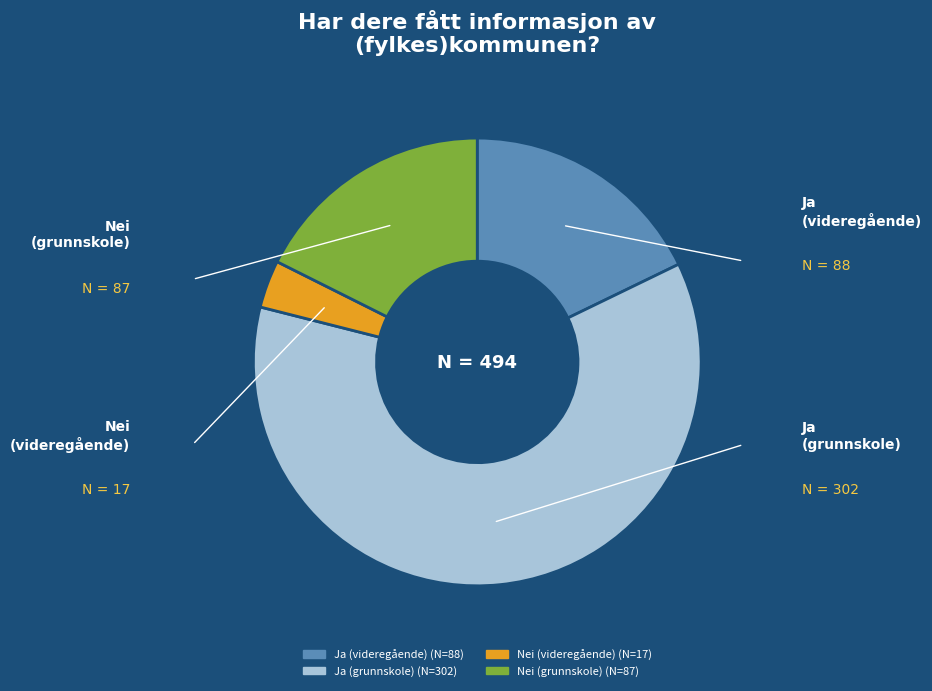

Is there a majority slice in this chart?

Yes